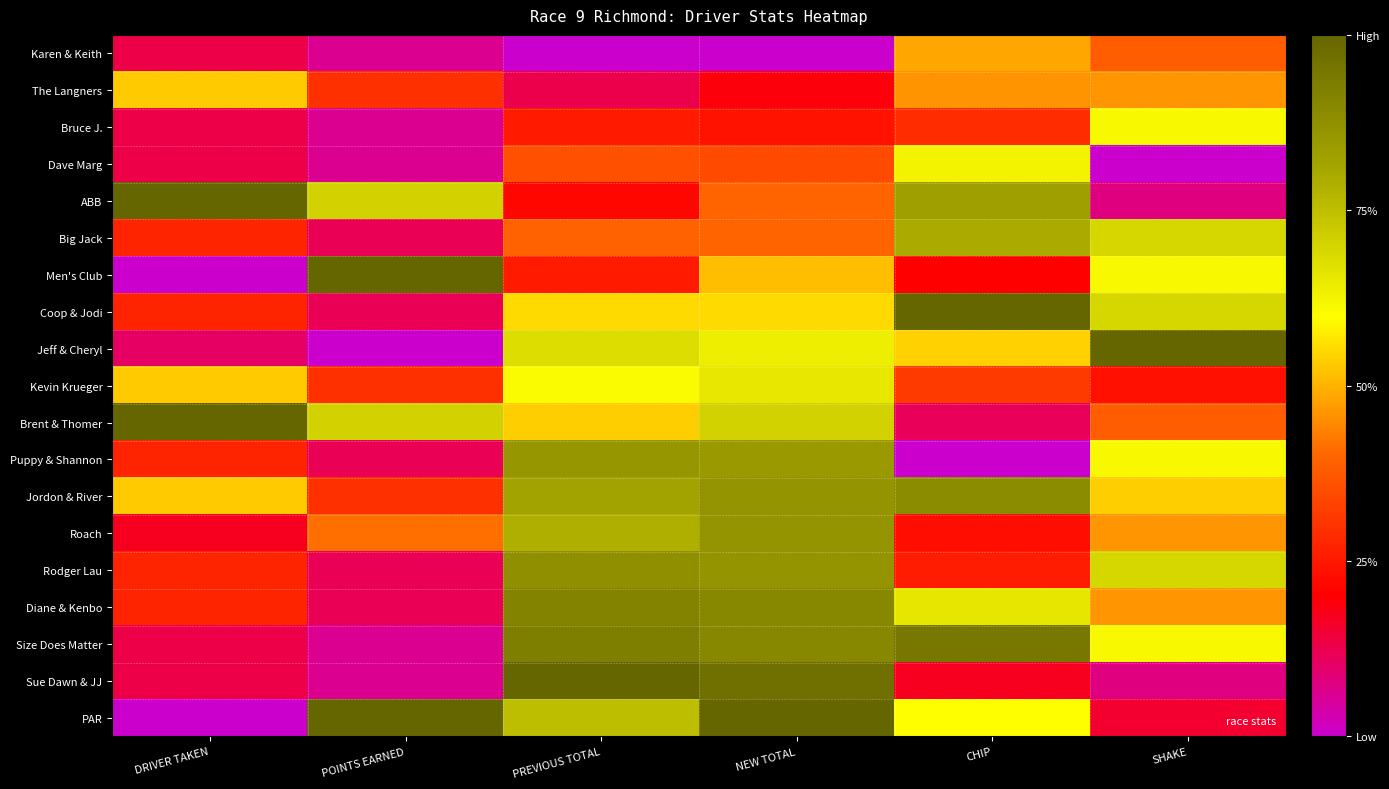

At how many categories does at least one series exceed 0?

6